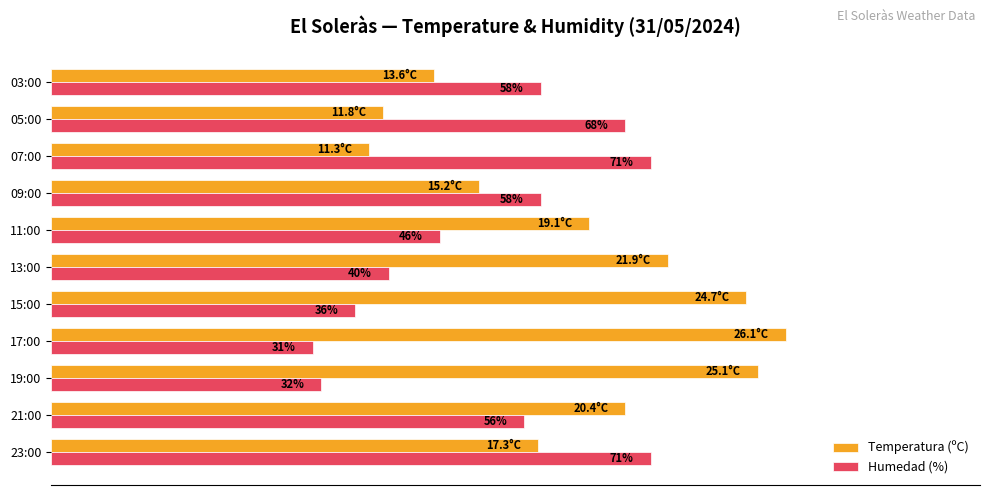

At which label is Temperatura (ºC) closest to 62?

11:00